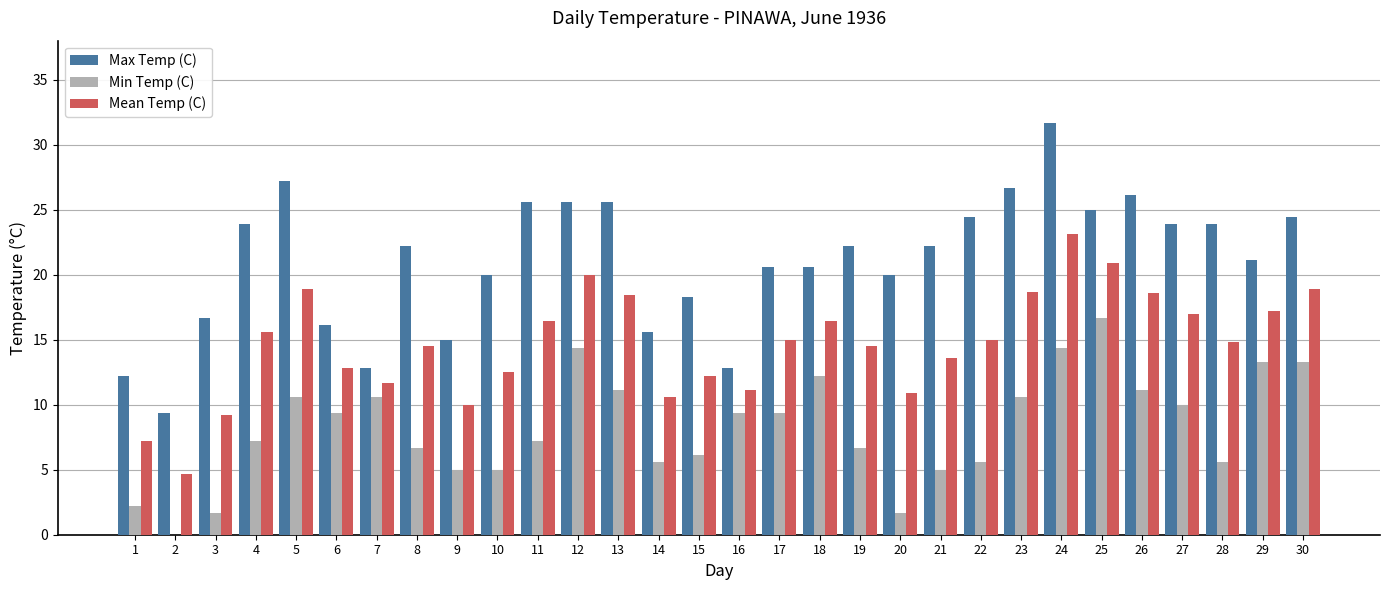

What is the sum of the Mean Temp (C) values at 8 and 17?

29.5